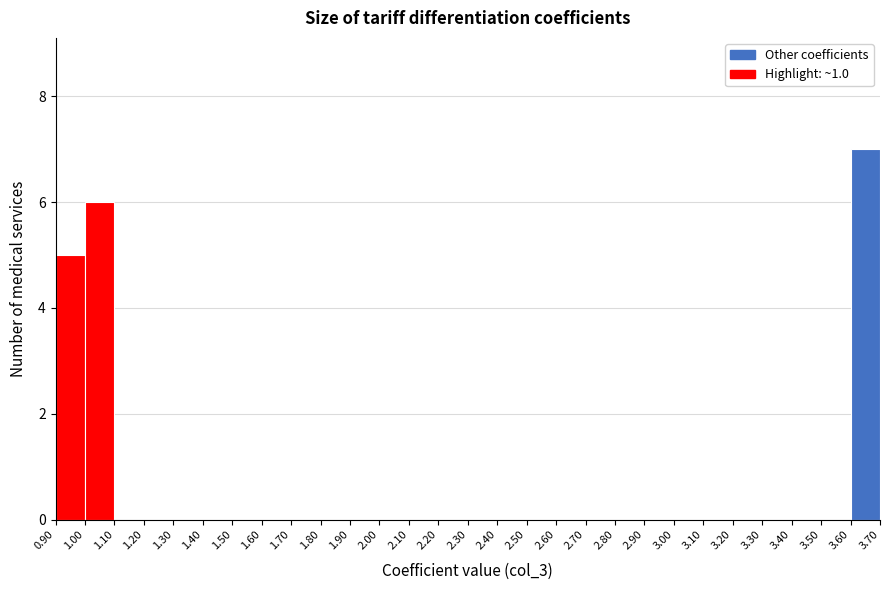

Reading left to right, list every bar in this chart as the range it spans on the x-axis followed by its height. The values are not printed on the chart, so give them approximately, as read against the axis.

0.90 to 1.00: 5
1.00 to 1.10: 6
1.10 to 1.20: 0
1.20 to 1.30: 0
1.30 to 1.40: 0
1.40 to 1.50: 0
1.50 to 1.60: 0
1.60 to 1.70: 0
1.70 to 1.80: 0
1.80 to 1.90: 0
1.90 to 2.00: 0
2.00 to 2.10: 0
2.10 to 2.20: 0
2.20 to 2.30: 0
2.30 to 2.40: 0
2.40 to 2.50: 0
2.50 to 2.60: 0
2.60 to 2.70: 0
2.70 to 2.80: 0
2.80 to 2.90: 0
2.90 to 3.00: 0
3.00 to 3.10: 0
3.10 to 3.20: 0
3.20 to 3.30: 0
3.30 to 3.40: 0
3.40 to 3.50: 0
3.50 to 3.60: 0
3.60 to 3.70: 7